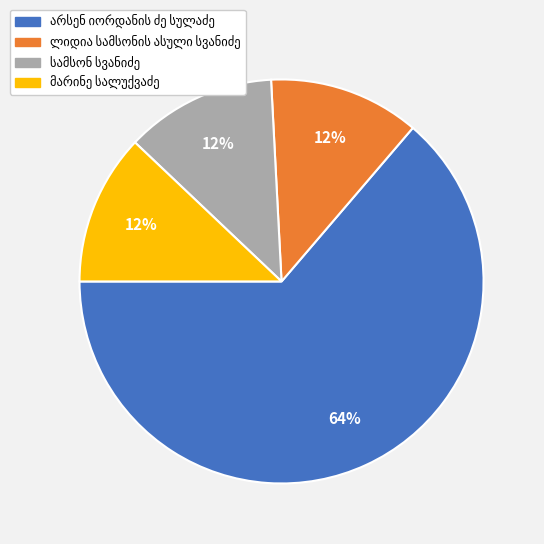

Count the number of slices in the pie.

4